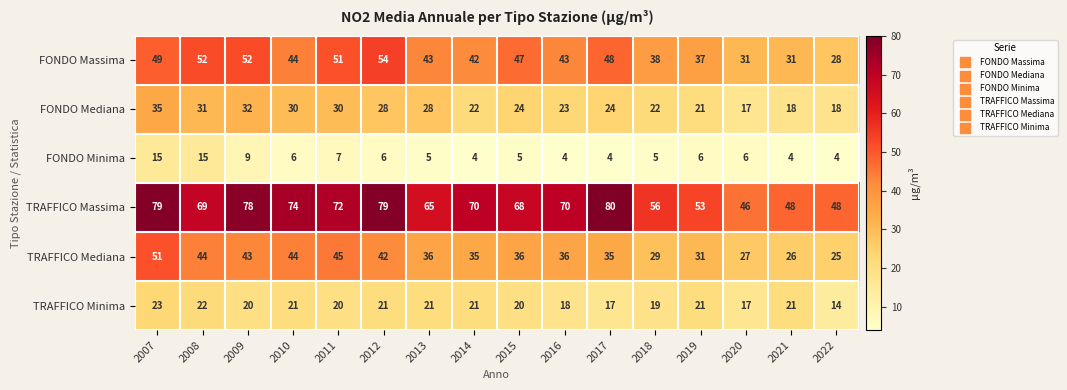

The value of TRAFFICO Mediana at 2016 is 36. True or false?

True